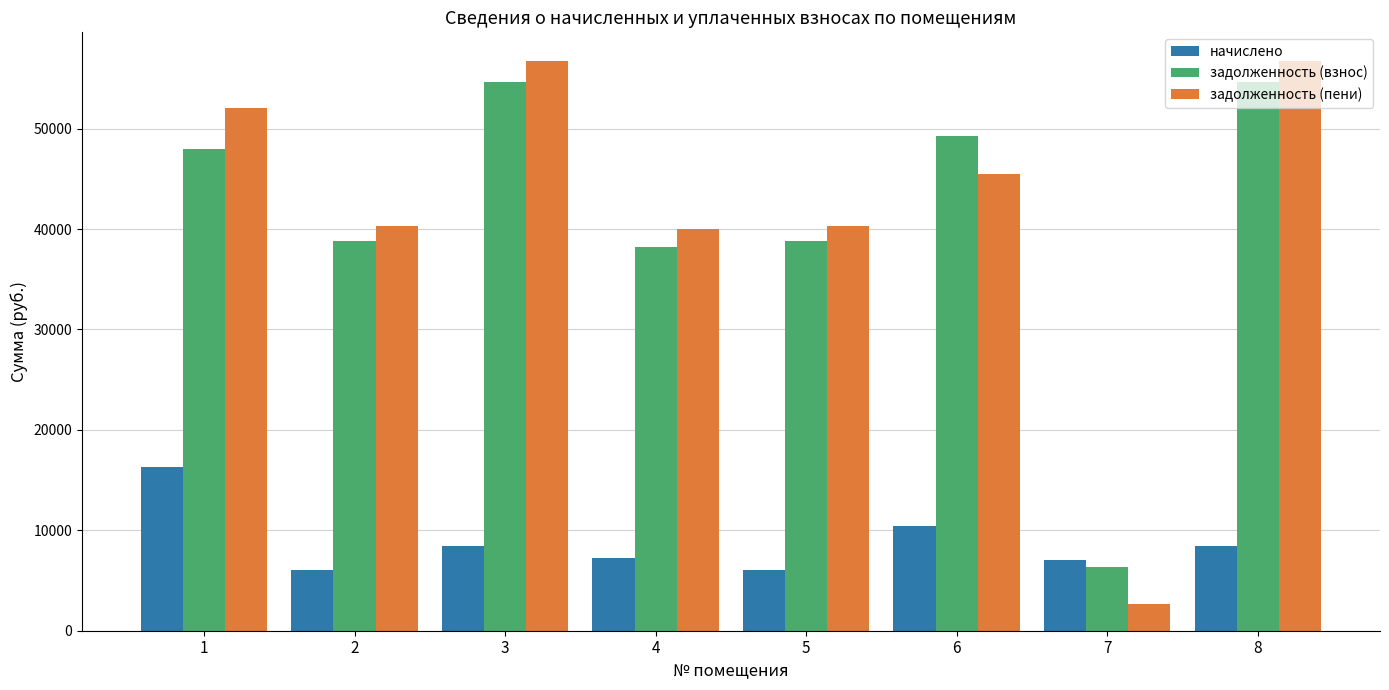

Between 5 and 6, which series saw the biggest shift?

задолженность (взнос)